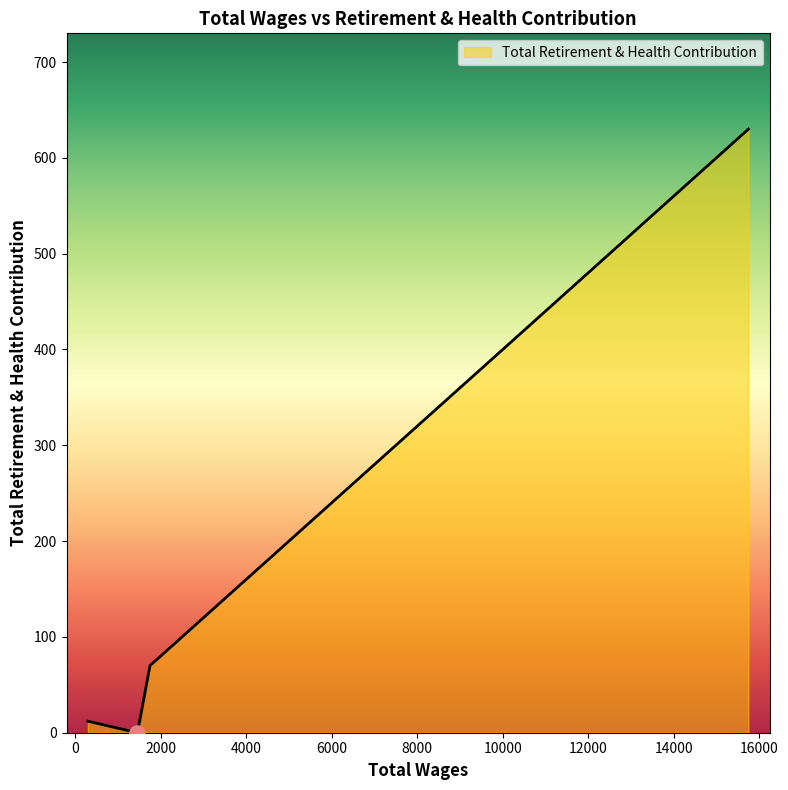

True or false: the data has more than 2 interior local peaks.

False